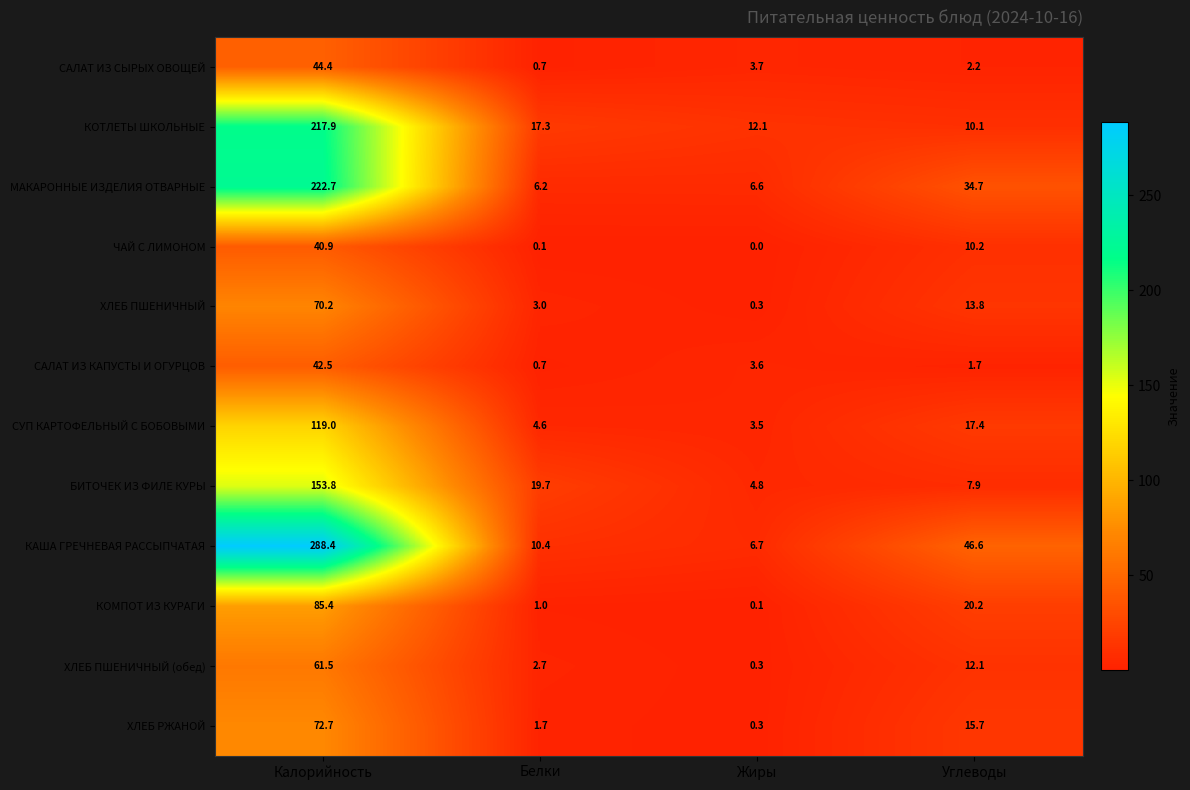

The value of ЧАЙ С ЛИМОНОМ at Углеводы is 17.9. True or false?

False